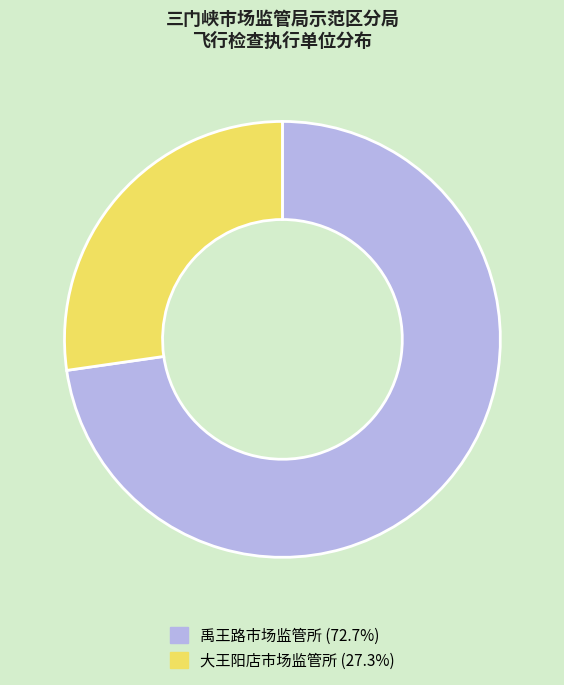

Combined, do 禹王路市场监管所 and 大王阳店市场监管所 account for over 50%?

Yes